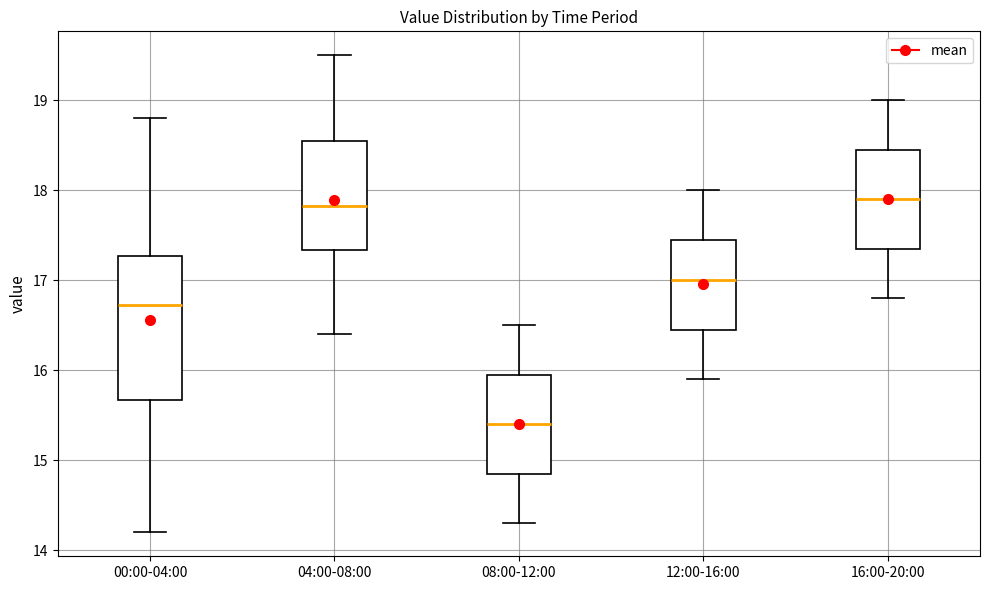

Which box is the tallest, from its lower edge to its upper edge?

00:00-04:00